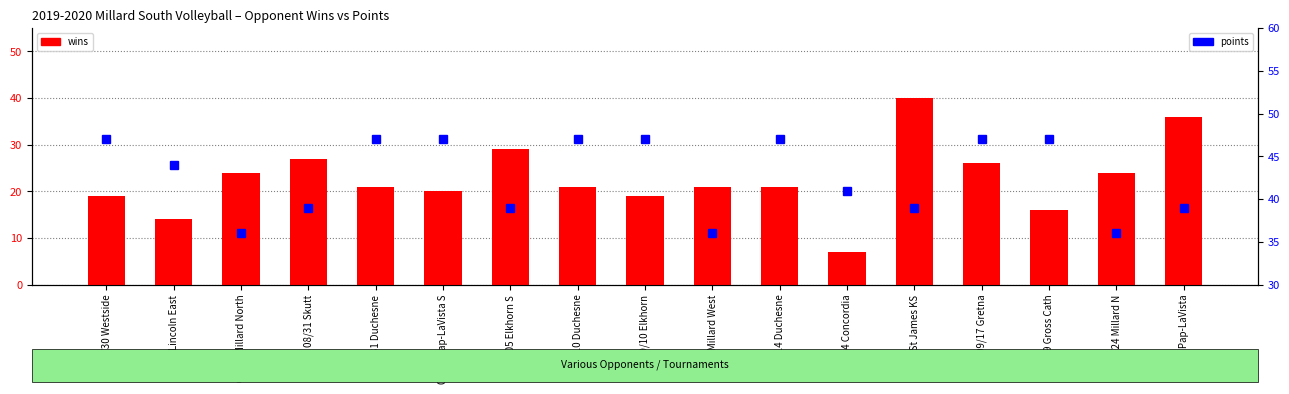

What is the label of the 6th bar from the right?

09/14 Concordia